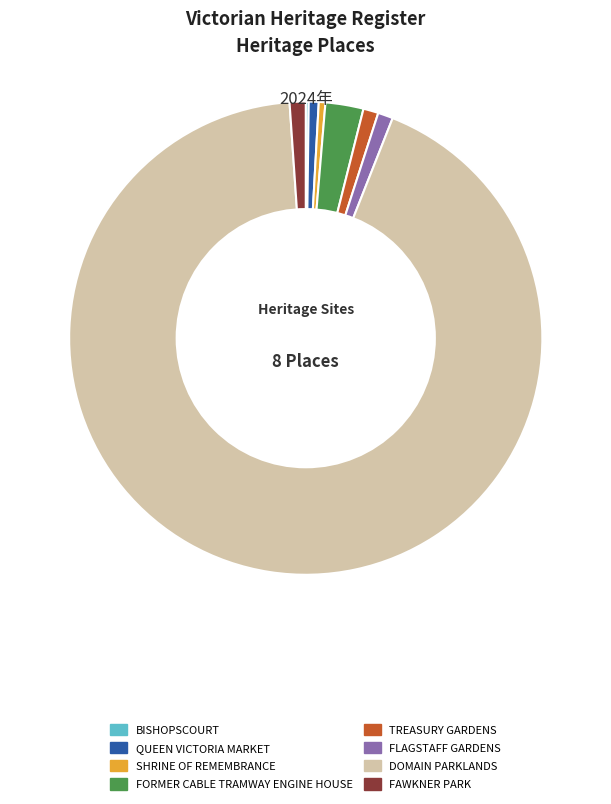

Do QUEEN VICTORIA MARKET and SHRINE OF REMEMBRANCE together represent more than half of the pie?

No